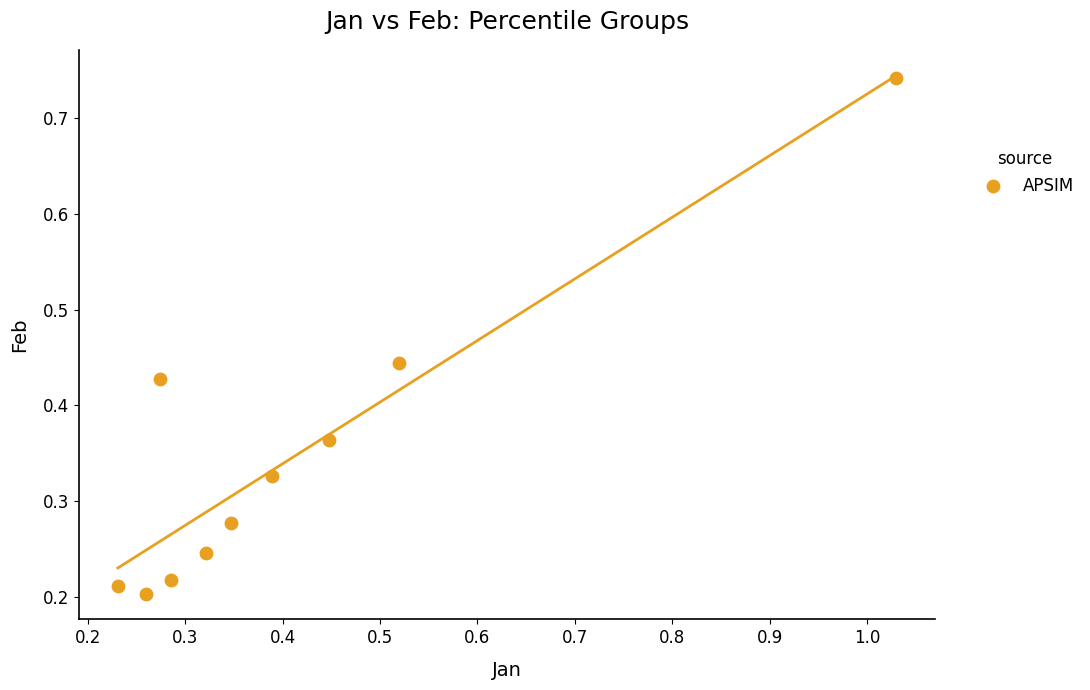

What is the range of Y values (max minus min)?

0.5